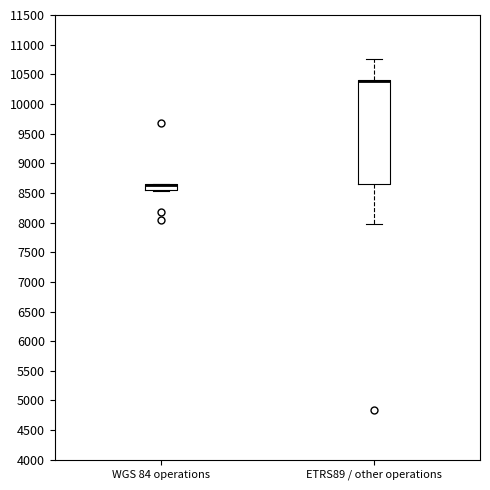

Reading left to right, read every box against the y-axis: the position of its median line, the range the box covers, and the ends of its whiskers. The values are not printed on the chart, so give them approximately, as read against the axis.

WGS 84 operations: median 8650 (drawn on the box's upper edge), box 8550 to 8650, whiskers 8550 (just below the box's lower edge) to 8650
ETRS89 / other operations: median 10400 (drawn on the box's upper edge), box 8650 to 10400, whiskers 8000 to 10750